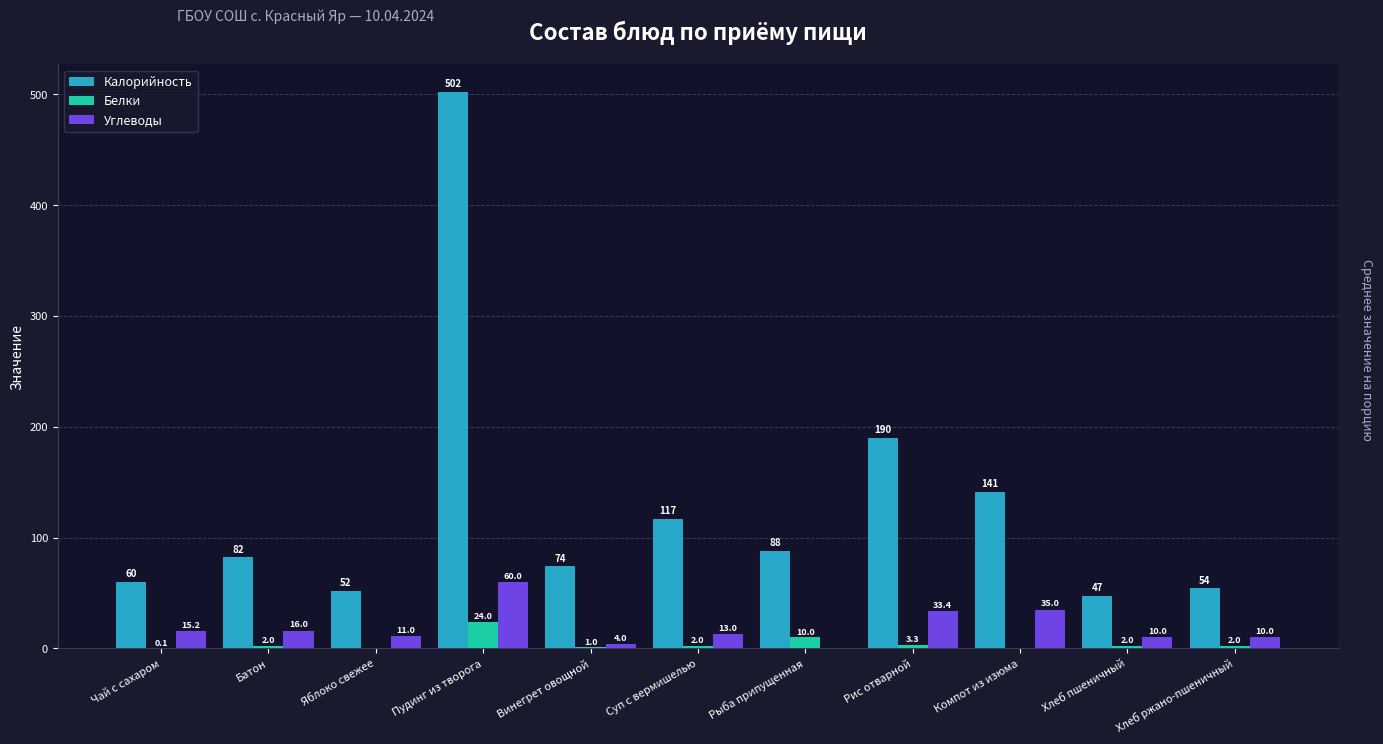

Which series has the largest range (max minus min)?

Калорийность